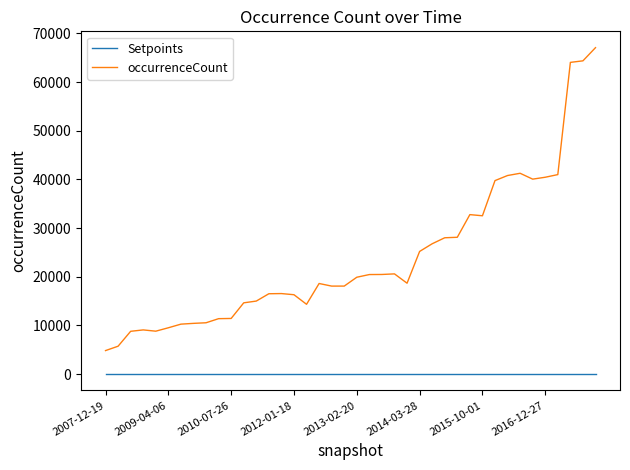

Which series has the largest total across all categories?

occurrenceCount